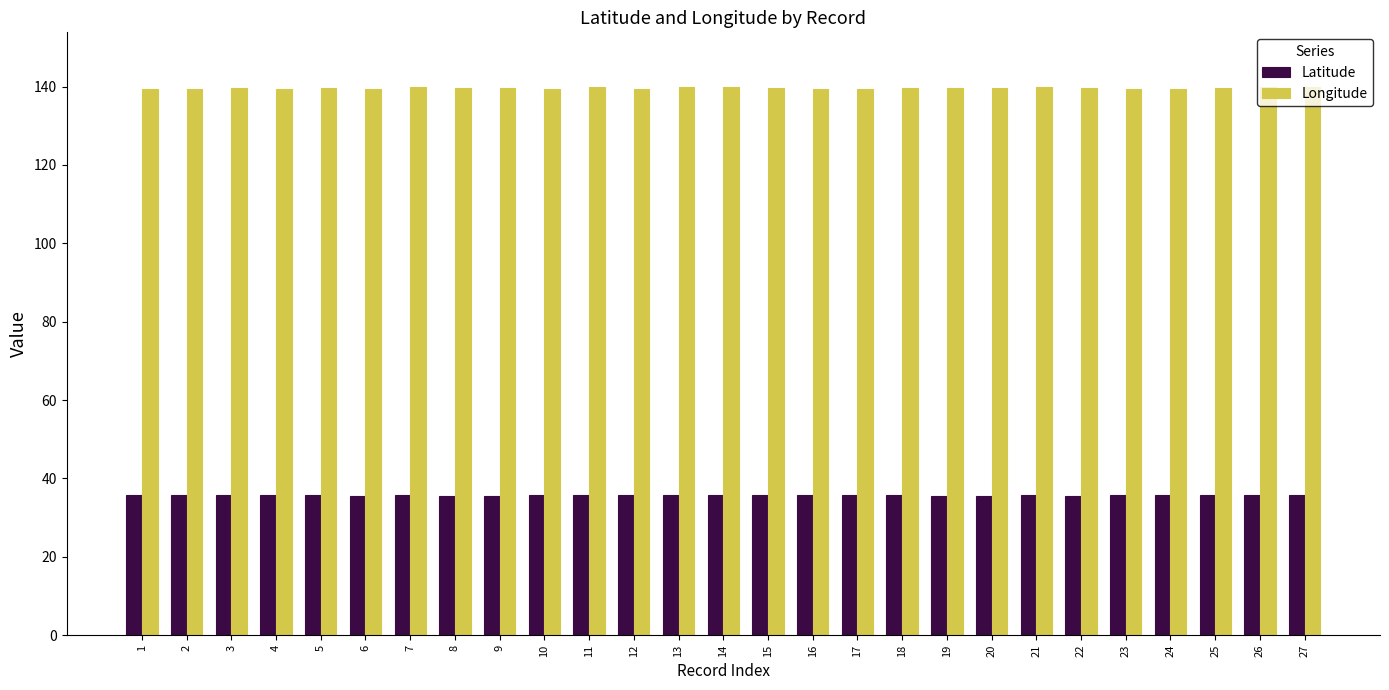

Is it true that Latitude equals 61.2 at 16?

False